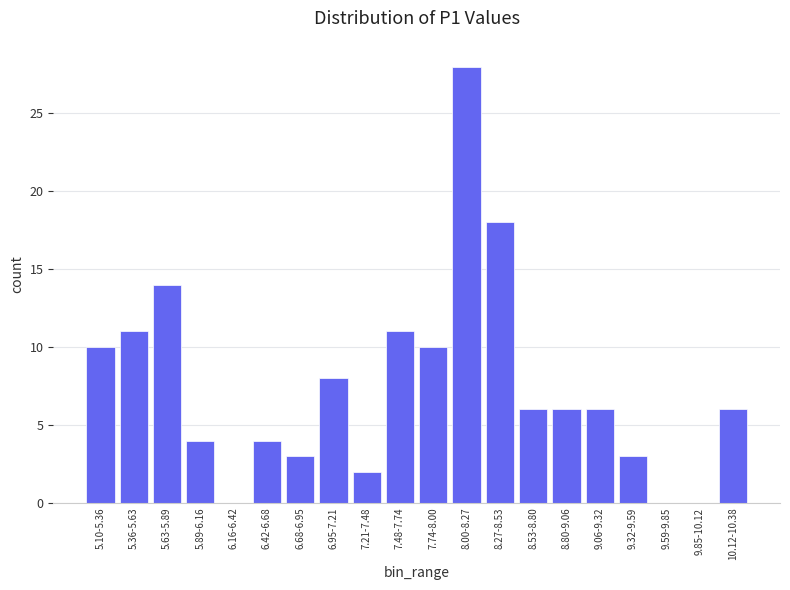

Reading left to right, transcribe all the data shown in this chart.

5.10-5.36=10	5.36-5.63=11	5.63-5.89=14	5.89-6.16=4	6.16-6.42=0	6.42-6.68=4	6.68-6.95=3	6.95-7.21=8	7.21-7.48=2	7.48-7.74=11	7.74-8.00=10	8.00-8.27=28	8.27-8.53=18	8.53-8.80=6	8.80-9.06=6	9.06-9.32=6	9.32-9.59=3	9.59-9.85=0	9.85-10.12=0	10.12-10.38=6